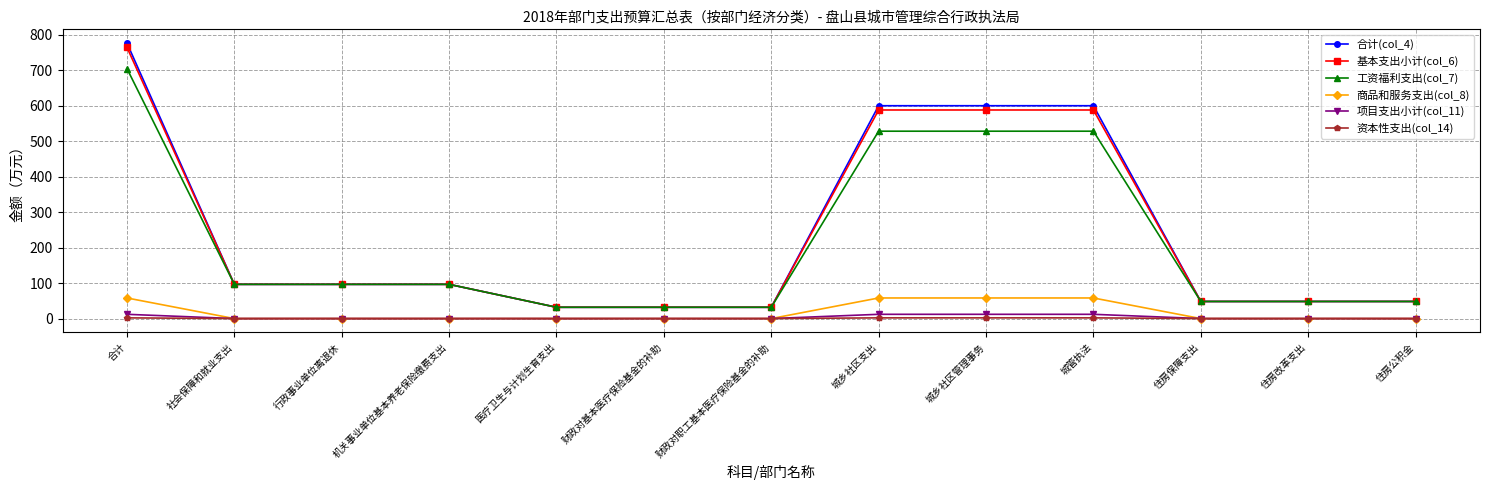

What is the average value of the 商品和服务支出(col_8) series?

17.9